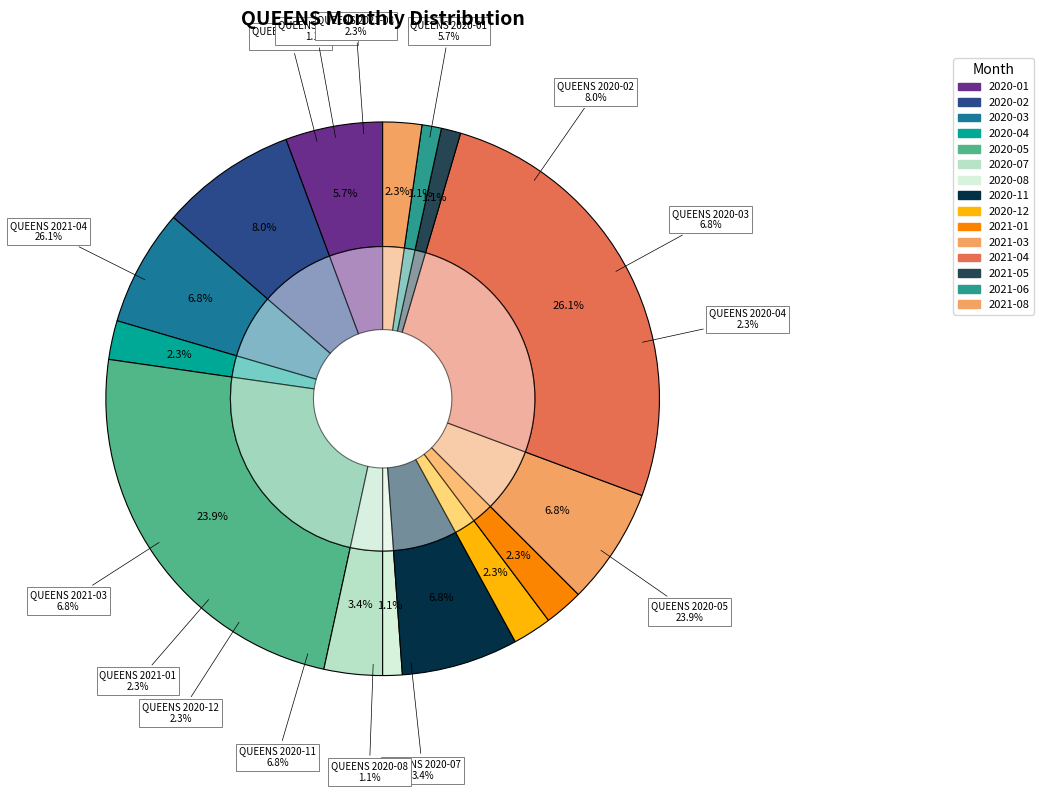

True or false: 2020-07 accounts for 3% of the total.

True